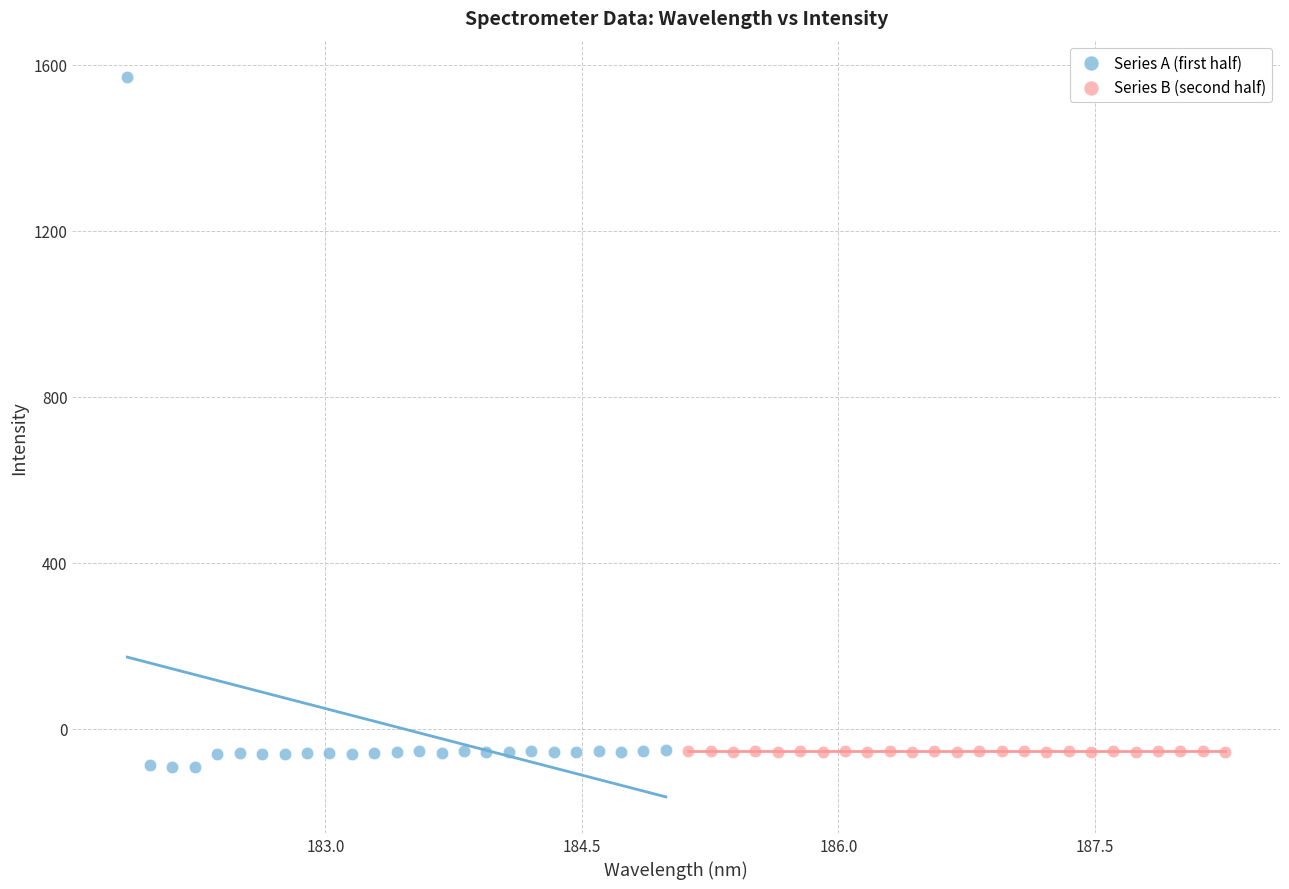

Which series reaches the maximum Y coordinate?

Series A (first half)